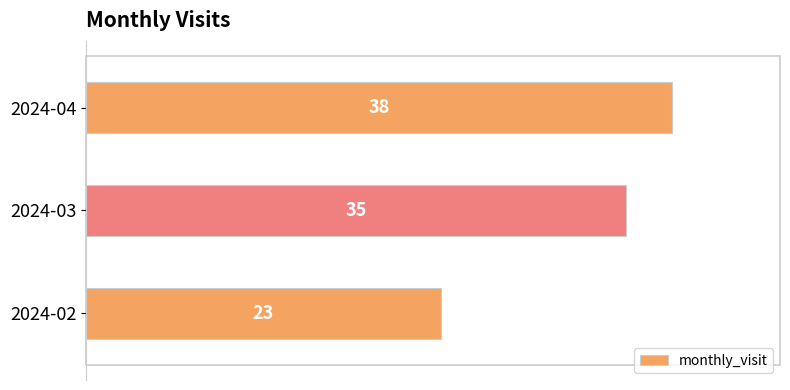

How many bars are there in total?

3